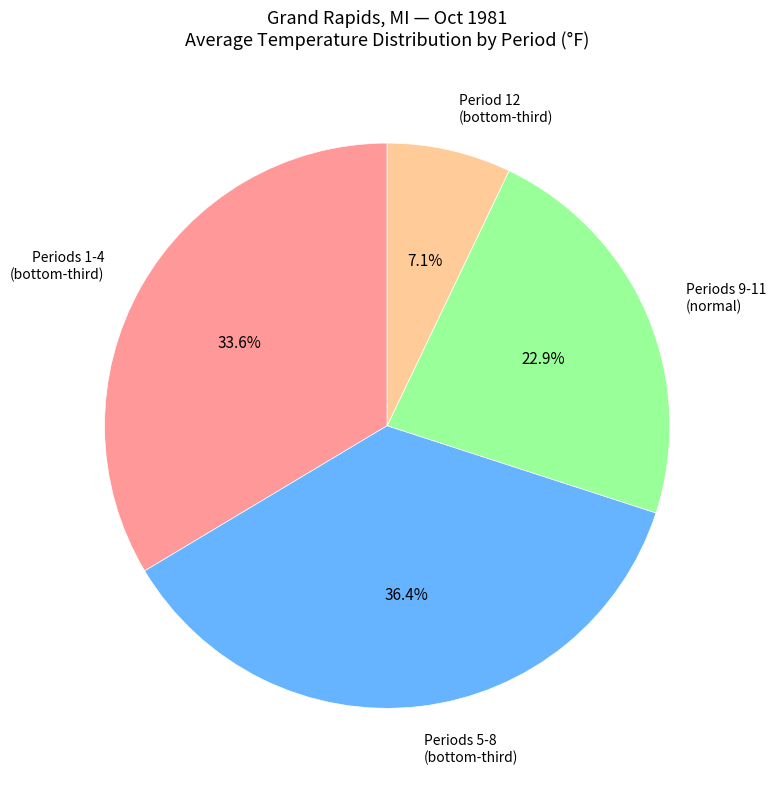

Is there a majority slice in this chart?

No